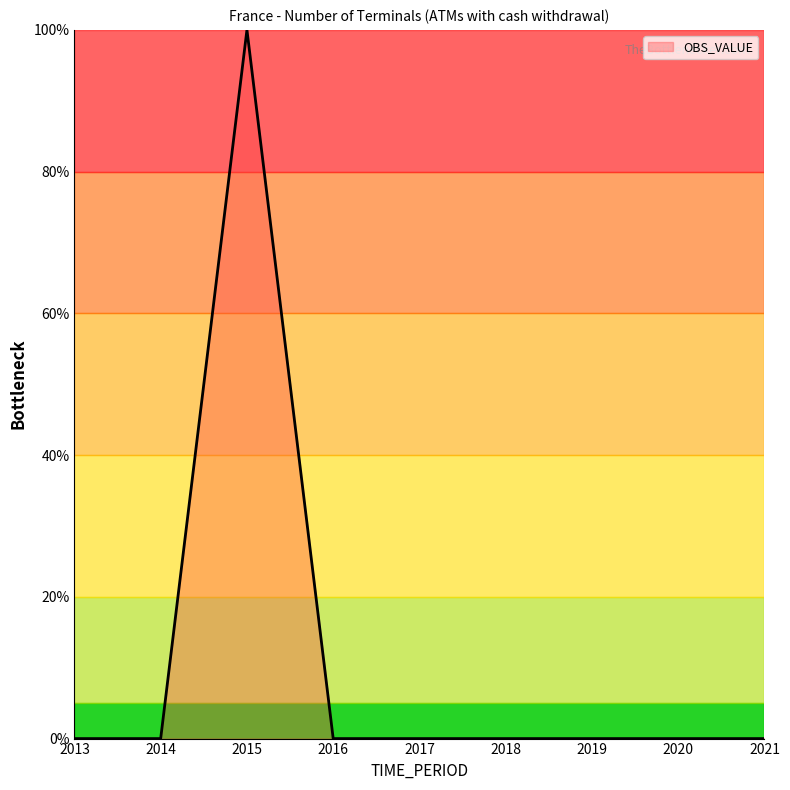

The value at 2017 is 0. True or false?

True